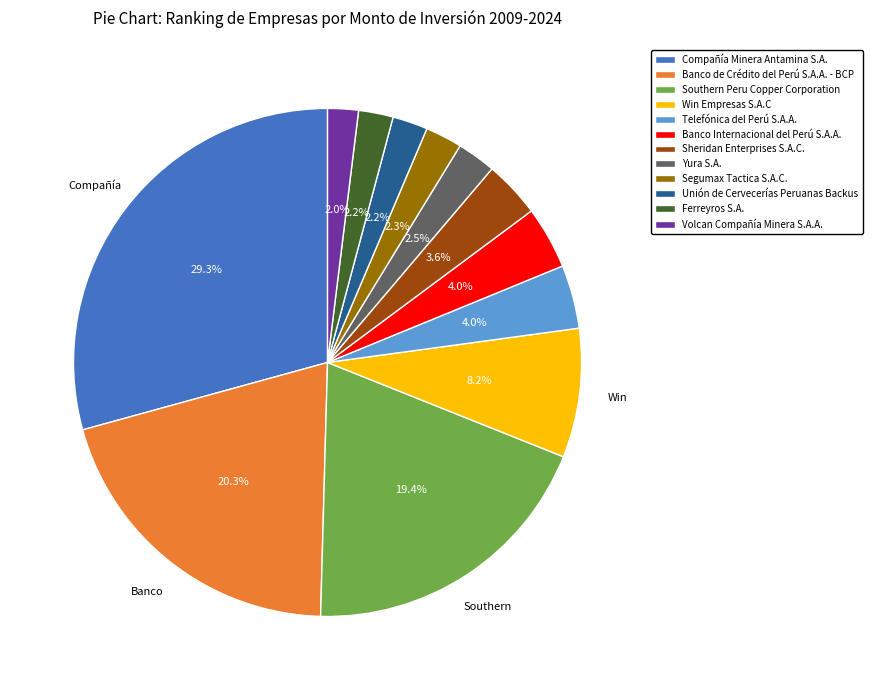

How many slices are in this pie chart?

12